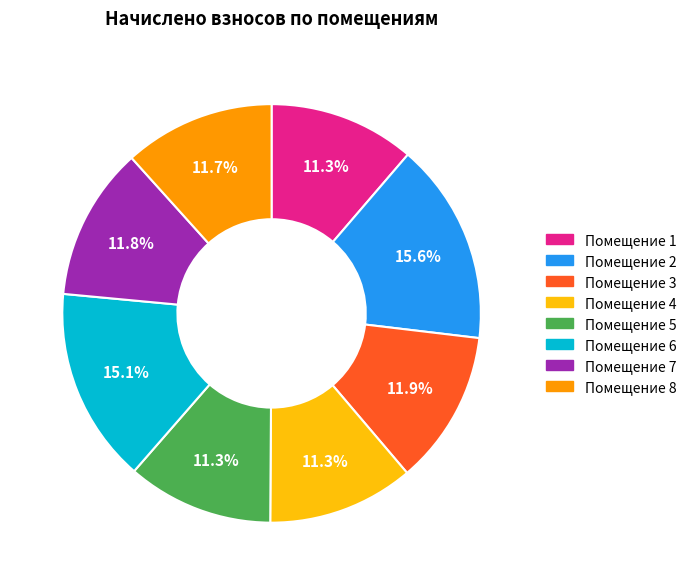

Does any single category account for the majority?

No